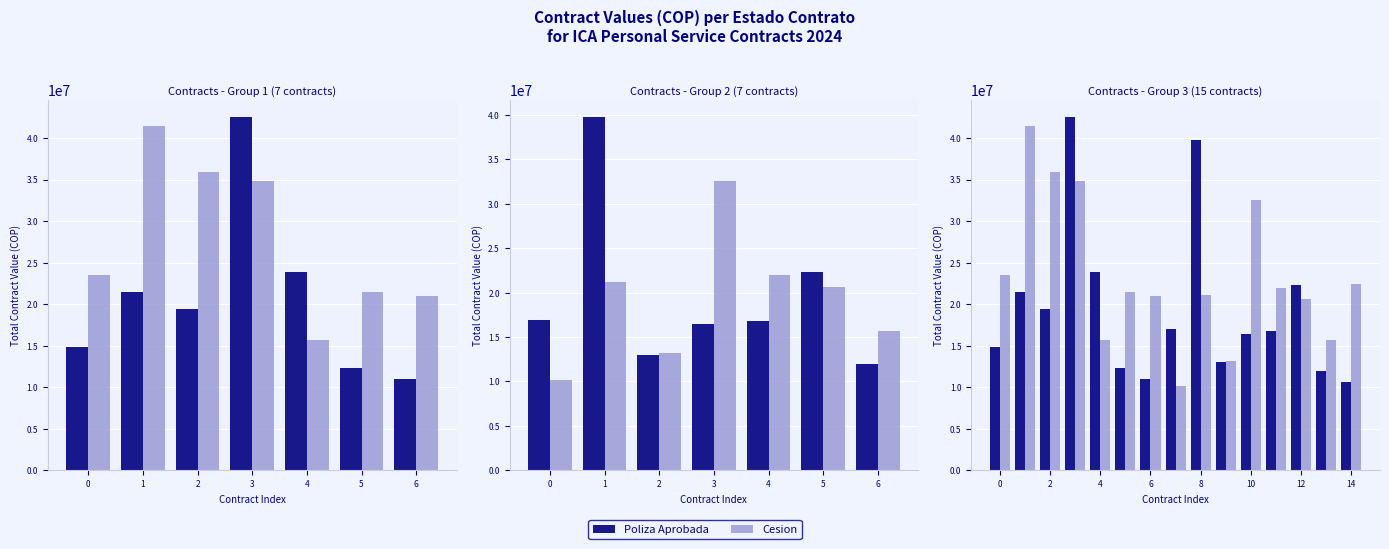

Count the number of data series in this chart.

2